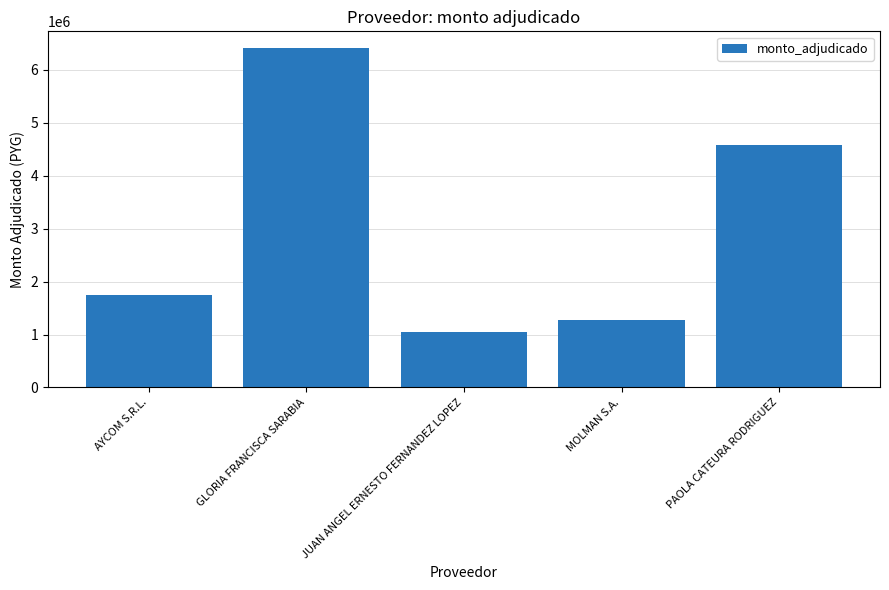

What is the ratio of the value at GLORIA FRANCISCA SARABIA to the value at MOLMAN S.A.?

5.1